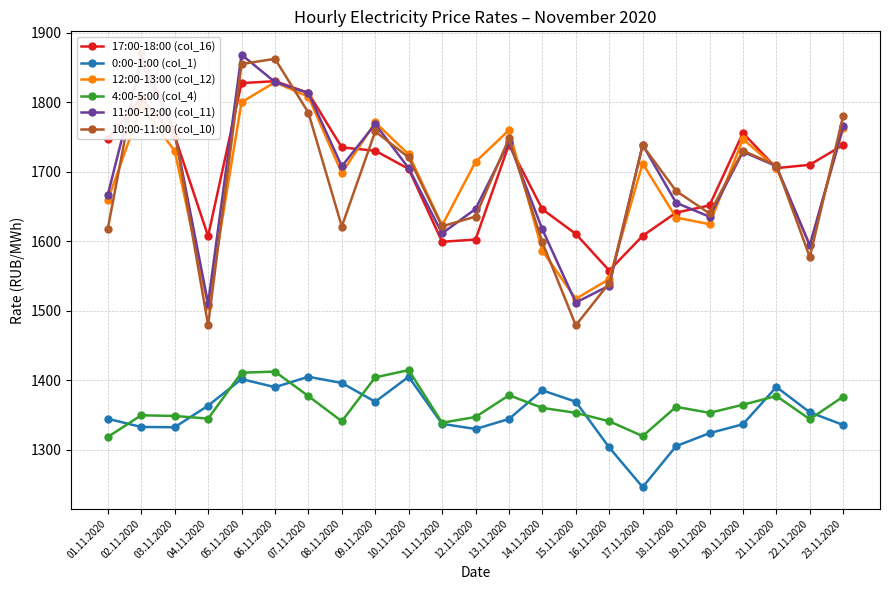

What is the label of the 10th point from the right?

14.11.2020